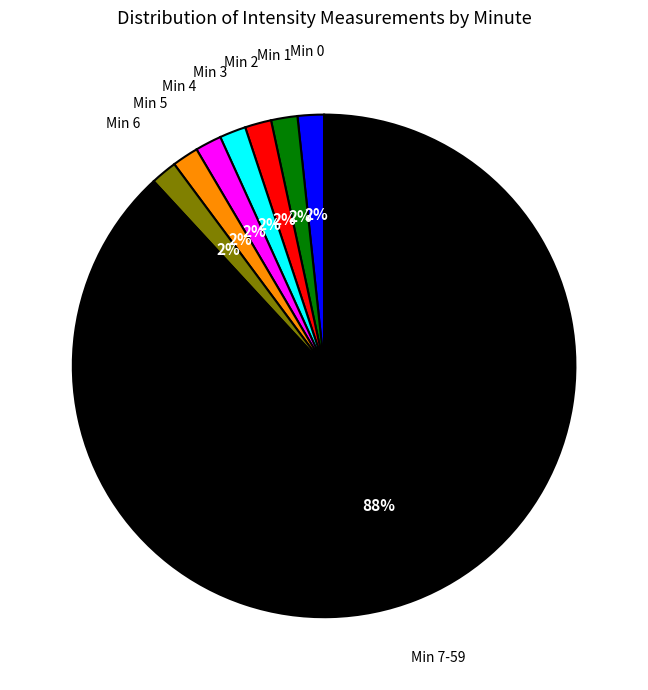

To the nearest percent, what is the average slice percentage?

12%